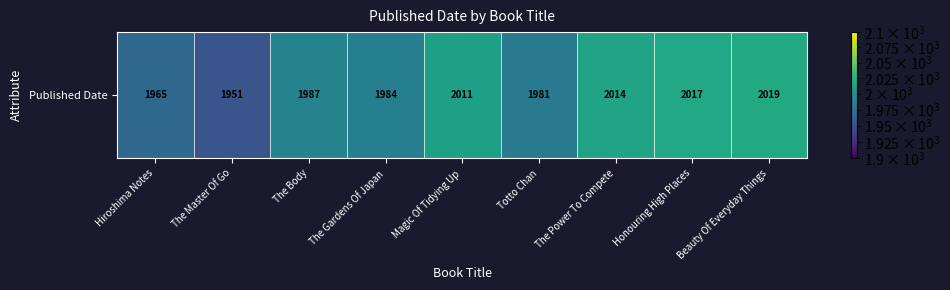

What is the smallest value displayed?

1951